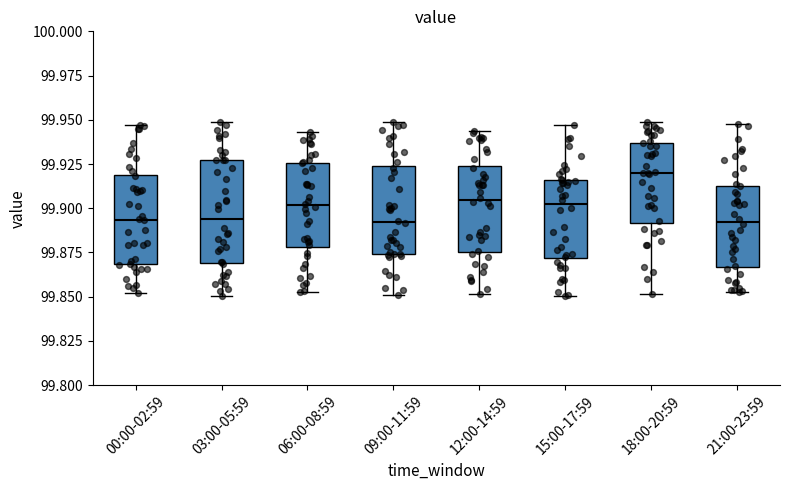

Where does the upper whisker of the box for 18:00-20:59 end on the y-axis? The values are not printed on the chart, so give them approximately, as read against the axis.

99.950